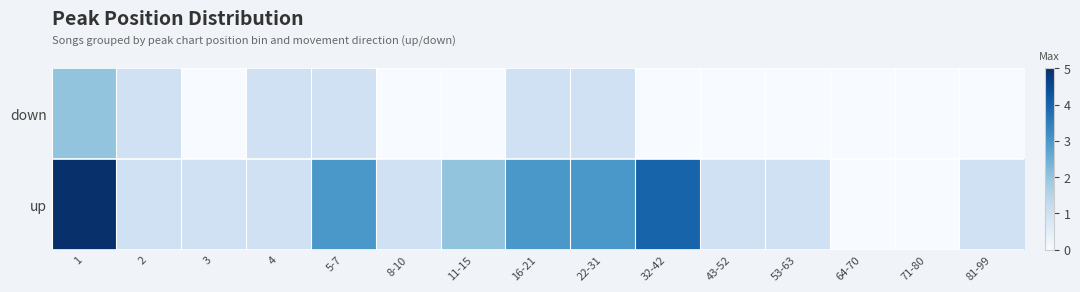

List the series in order of their overall mean, highest first.

up, down